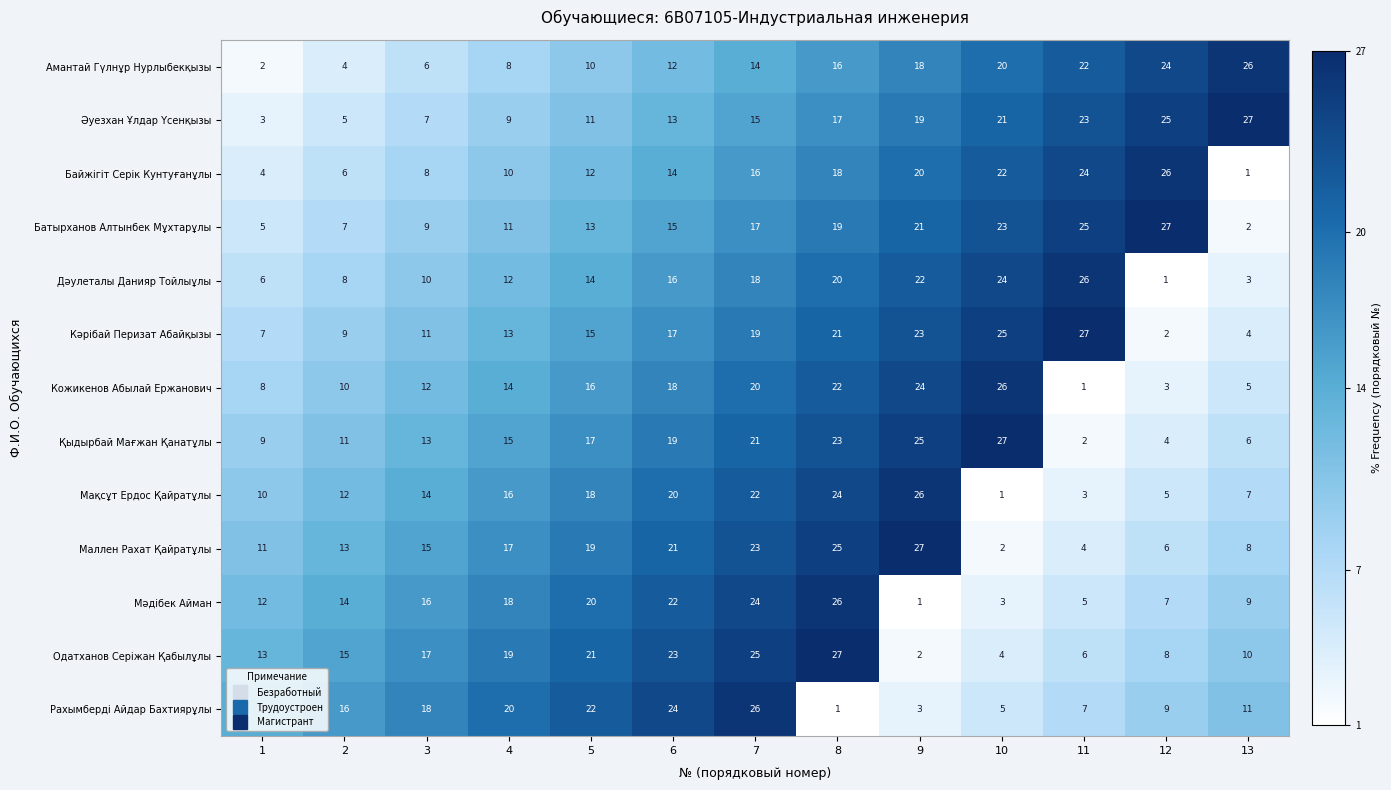

What is the approximate value of Мәдібек Айман at 5, to the nearest 5?

20